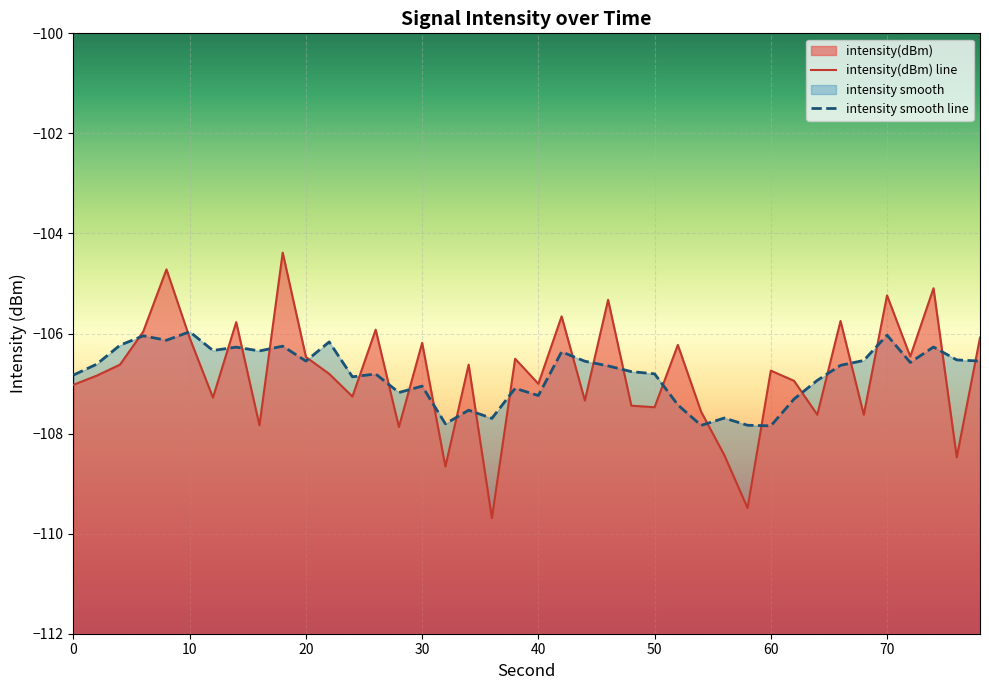

What is the lowest value of the intensity smooth line series?

-107.8